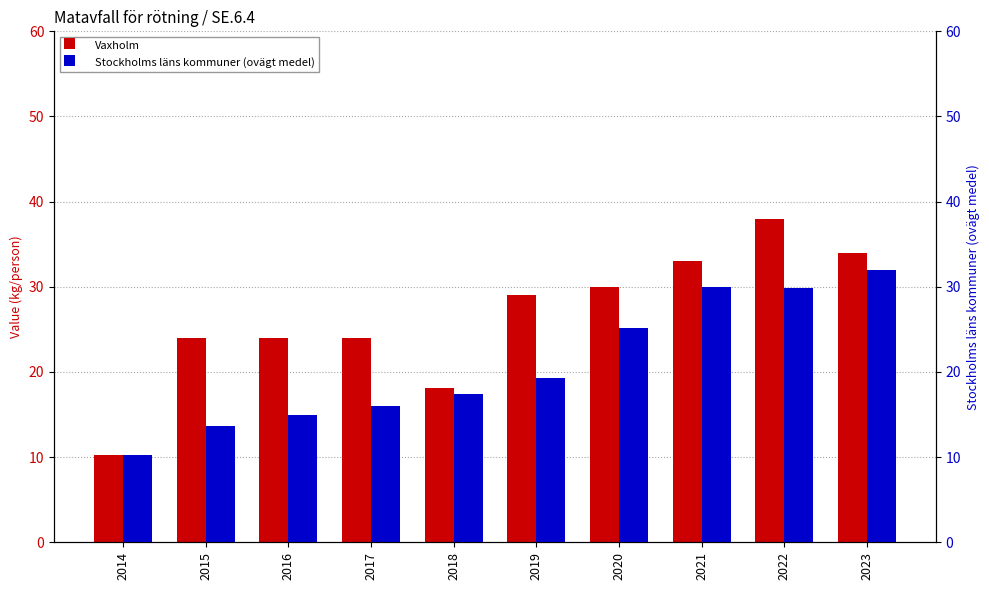

Which label corresponds to the largest value in the chart?

2022